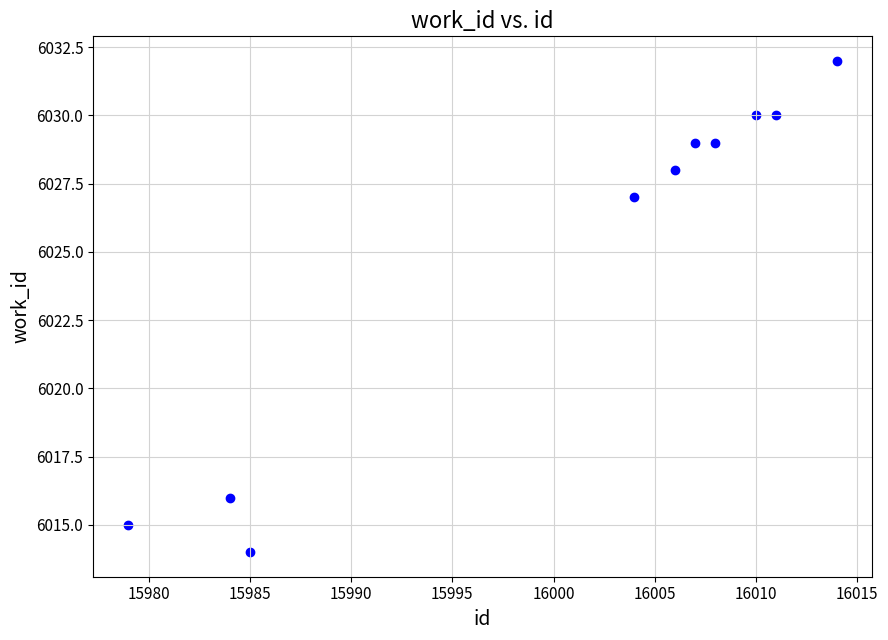

What is the average X value?

16001